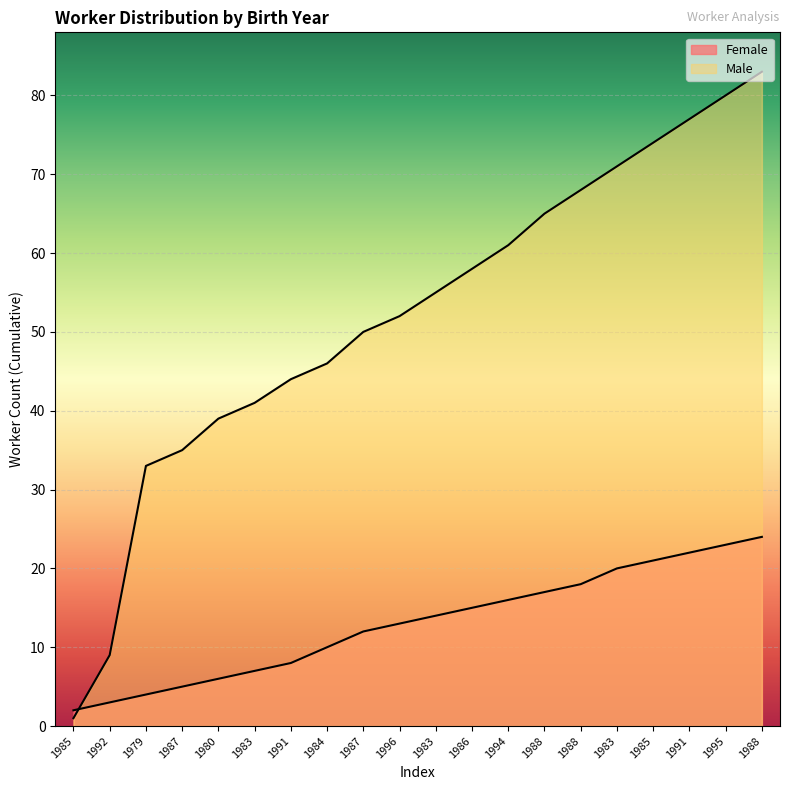

What is the sum of the Male values at 1985 and 1984?

47